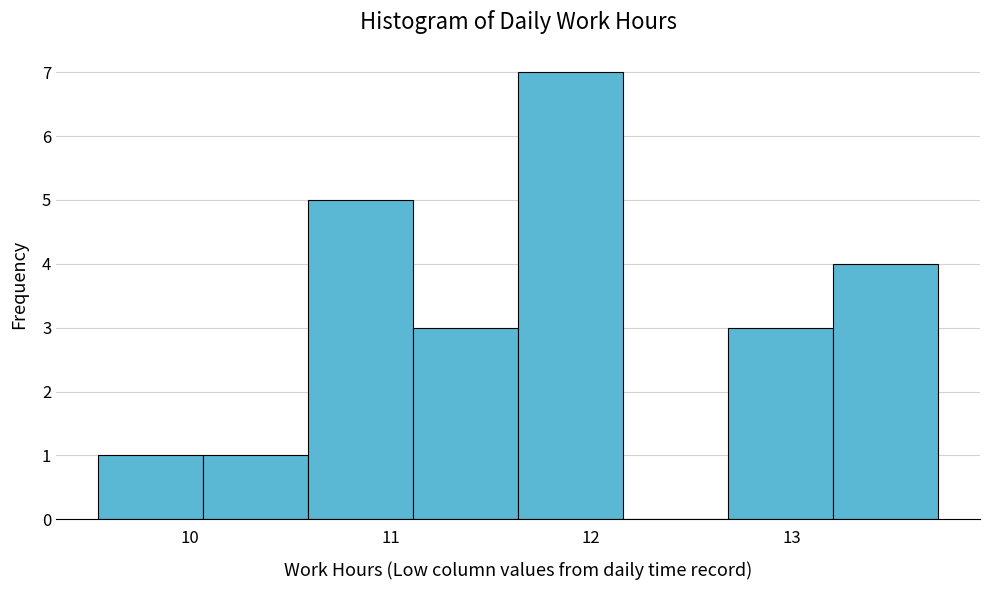

Reading left to right, transcribe this chart: for each bar, give the range it covers on the x-axis and its height. Neither the bar edges nor the heights are printed on the chart, so give them approximately, as read against the axes.

9.5 to 10.1: 1
10.1 to 10.6: 1
10.6 to 11.1: 5
11.1 to 11.6: 3
11.6 to 12.2: 7
12.2 to 12.7: 0
12.7 to 13.2: 3
13.2 to 13.7: 4